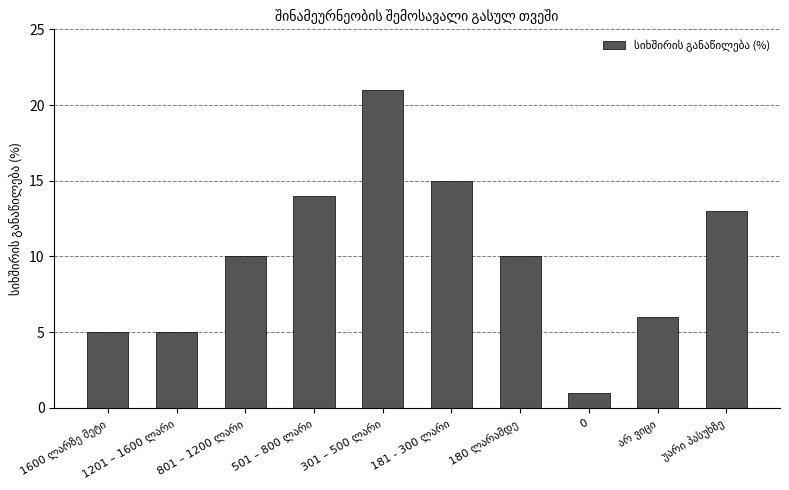

What is the value of the 8th bar from the left?

1